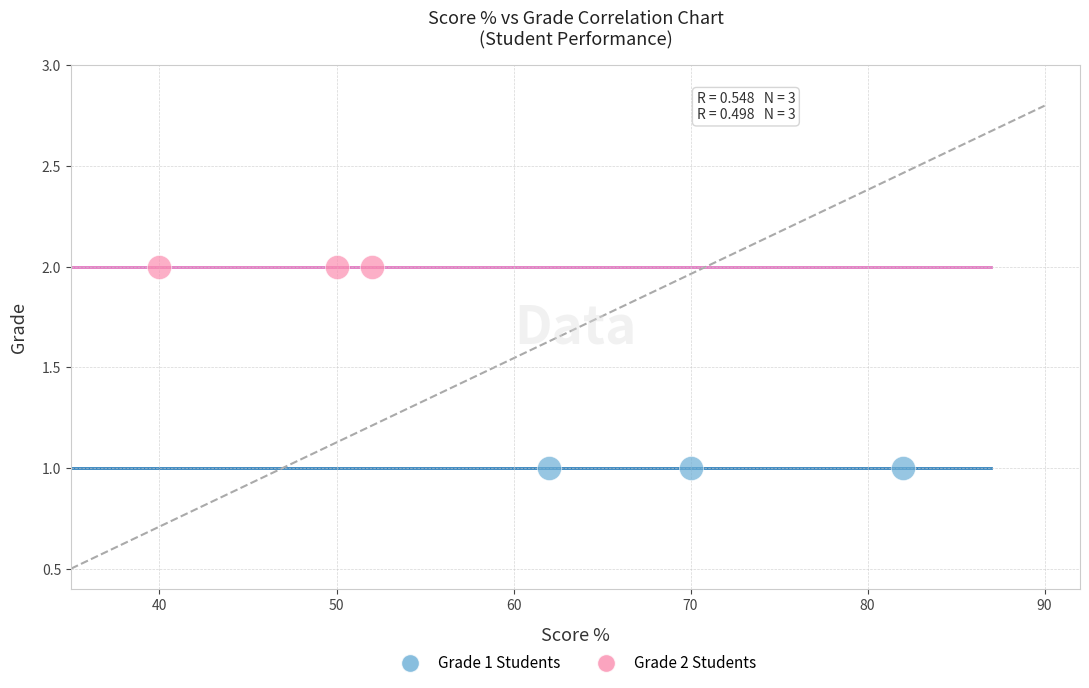

Which series reaches the maximum Y coordinate?

Grade 2 Students